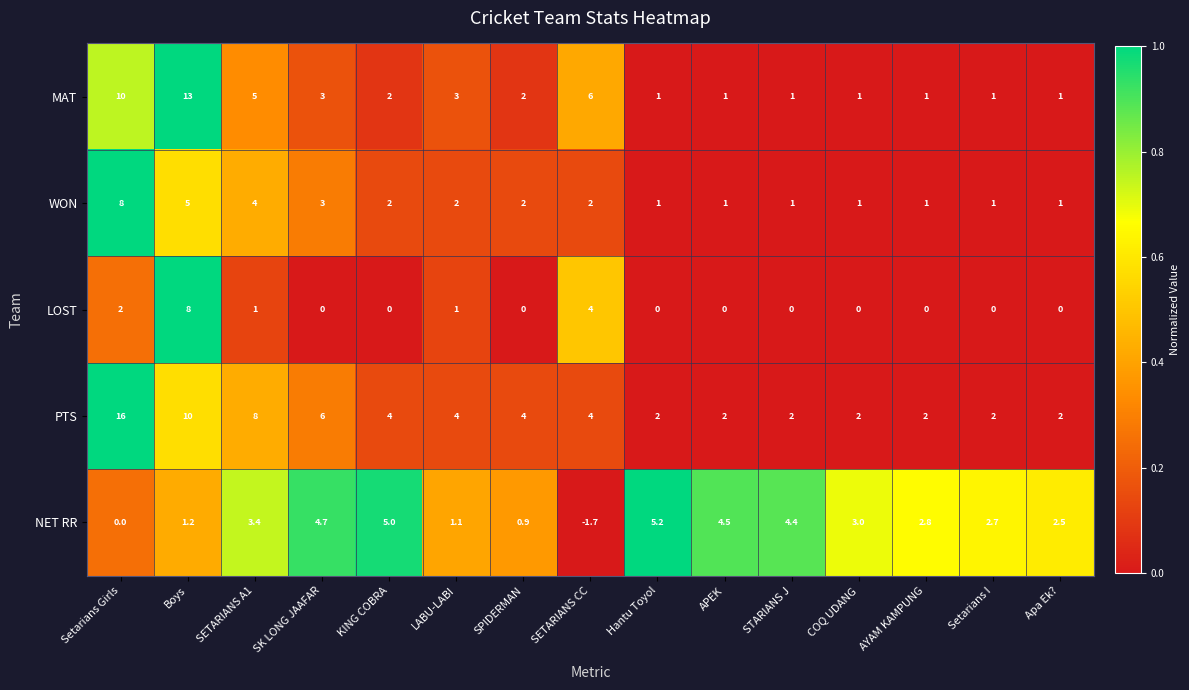

At which category is the sum across all series the highest?

Boys